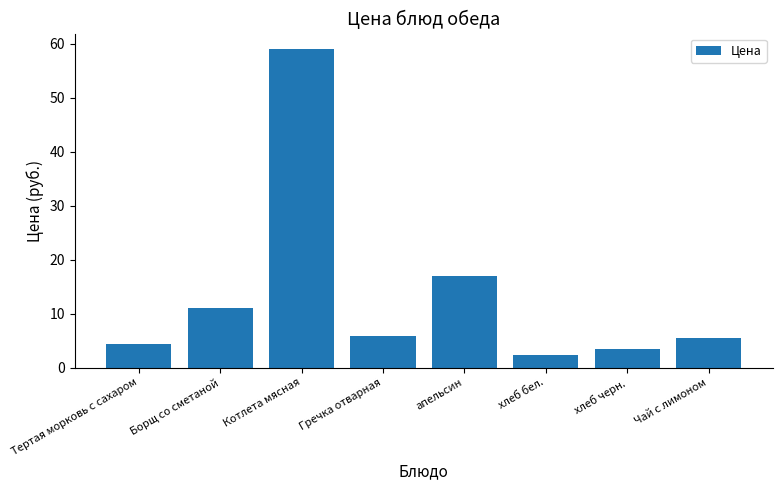

The value at апельсин is 10.1. True or false?

False